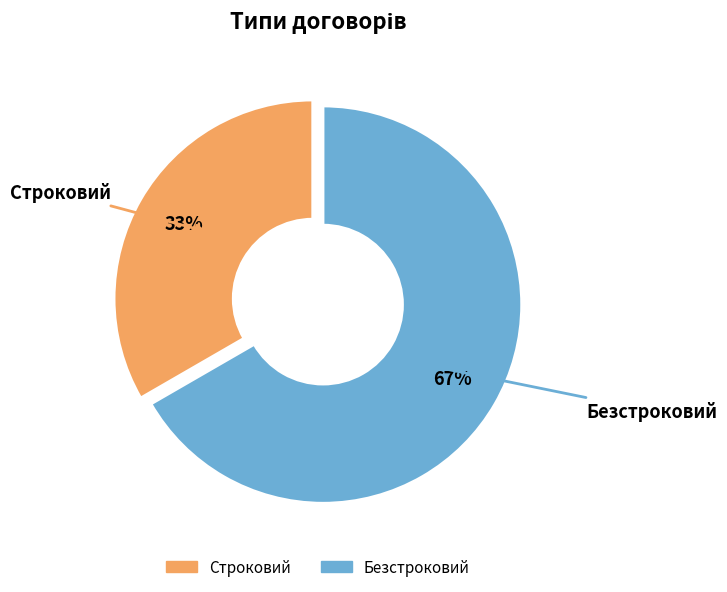

What percentage is NOT represented by Строковий?

66.7%